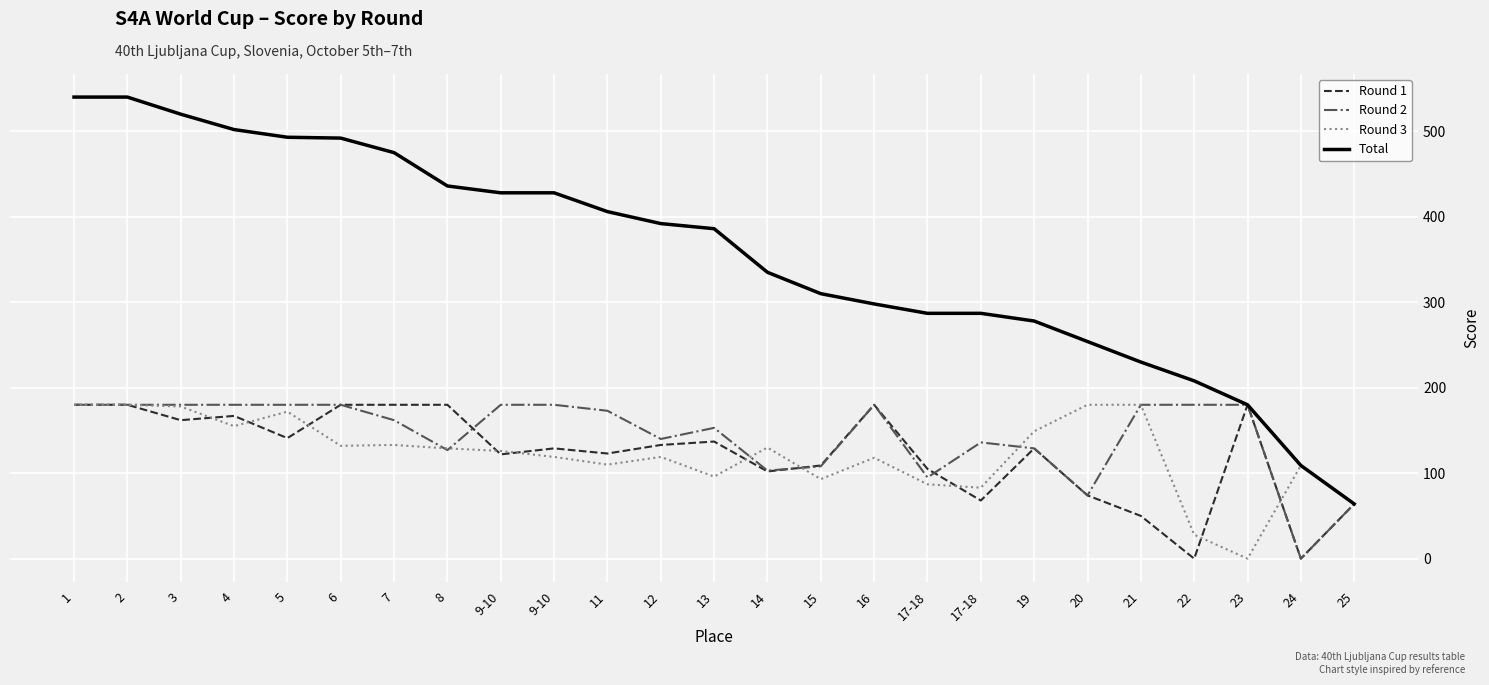

True or false: Round 2 has a value of 86 at 5.

False